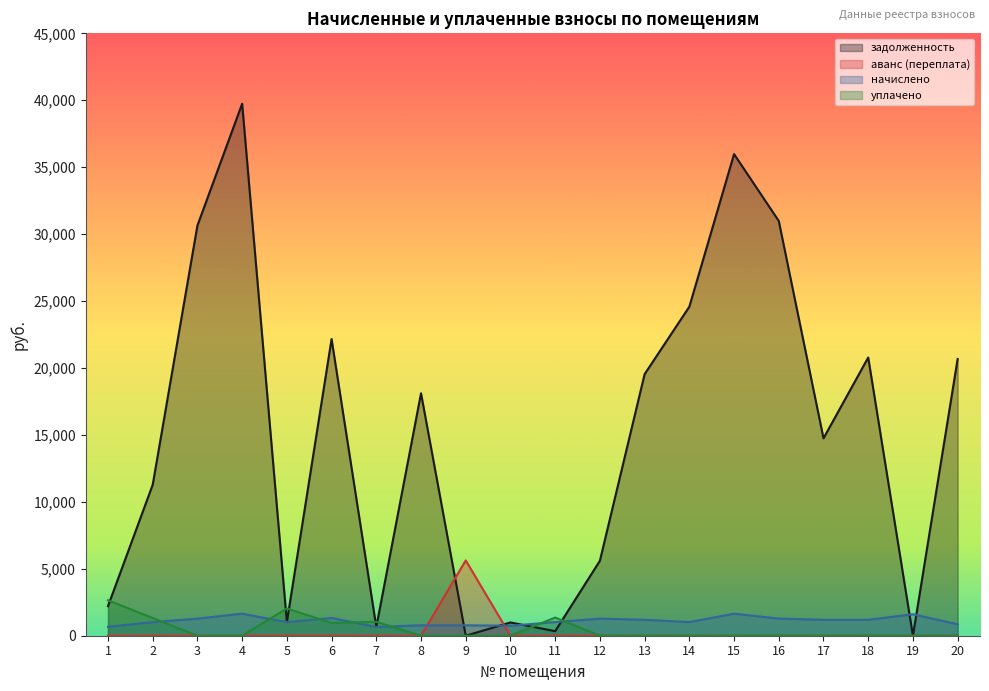

What is the difference between the maximum and minimum values in the уплачено series?

2650.5